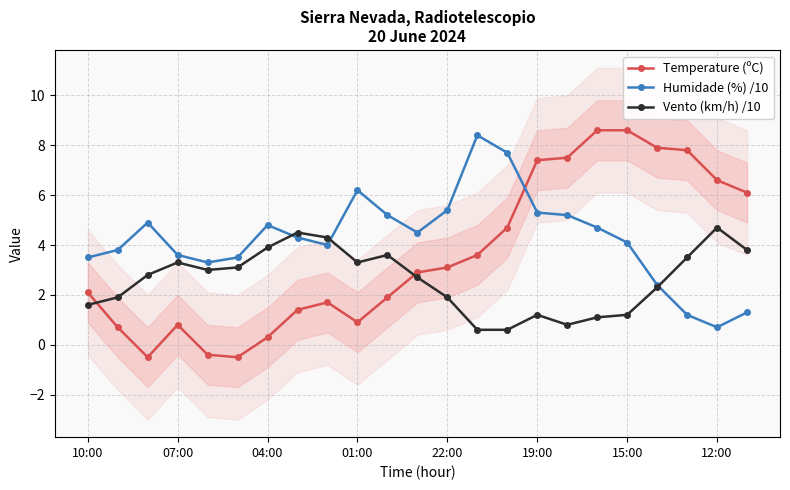

True or false: Humidade (%) /10 has more than 0 points higher than both neighbors.

True